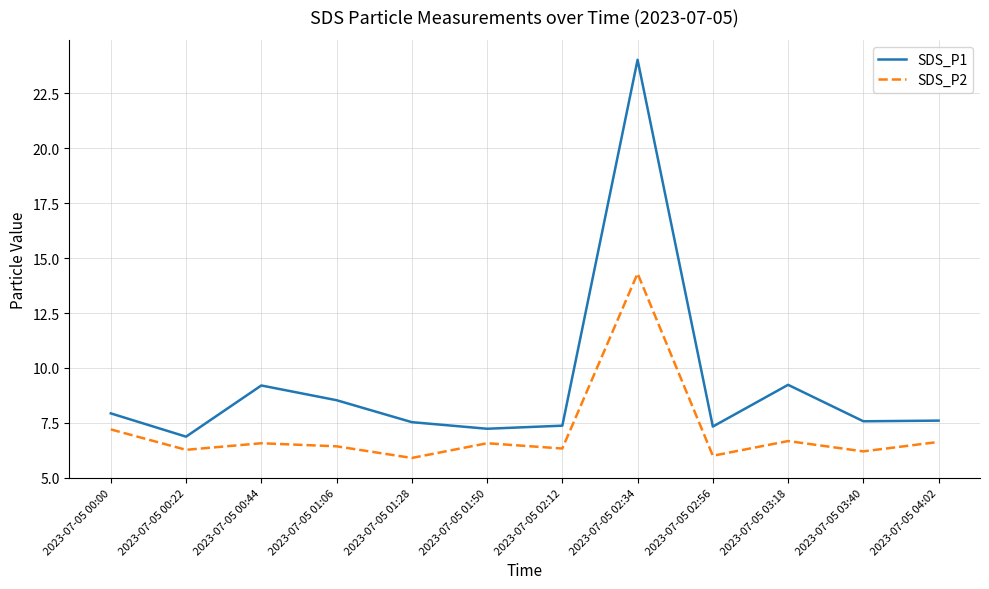

How many interior local peaks does the SDS_P1 series have?

3